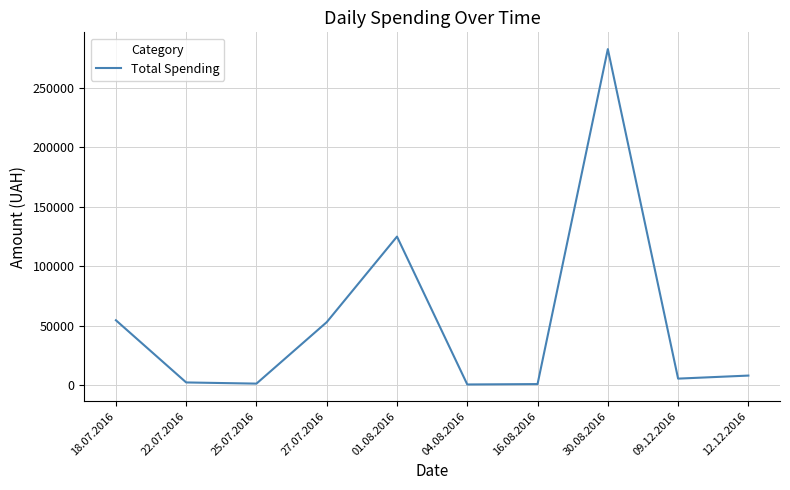

Between 27.07.2016 and 04.08.2016, which is larger?

27.07.2016